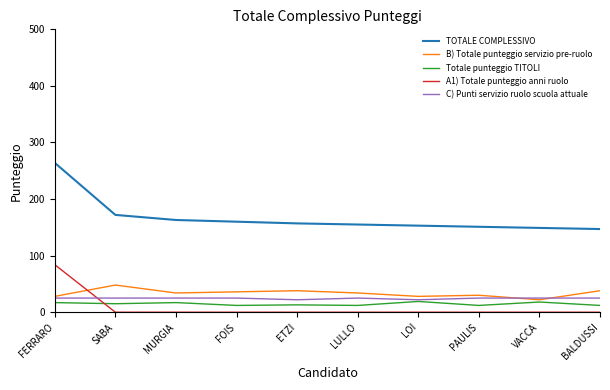

How many lines are shown in the chart?

5